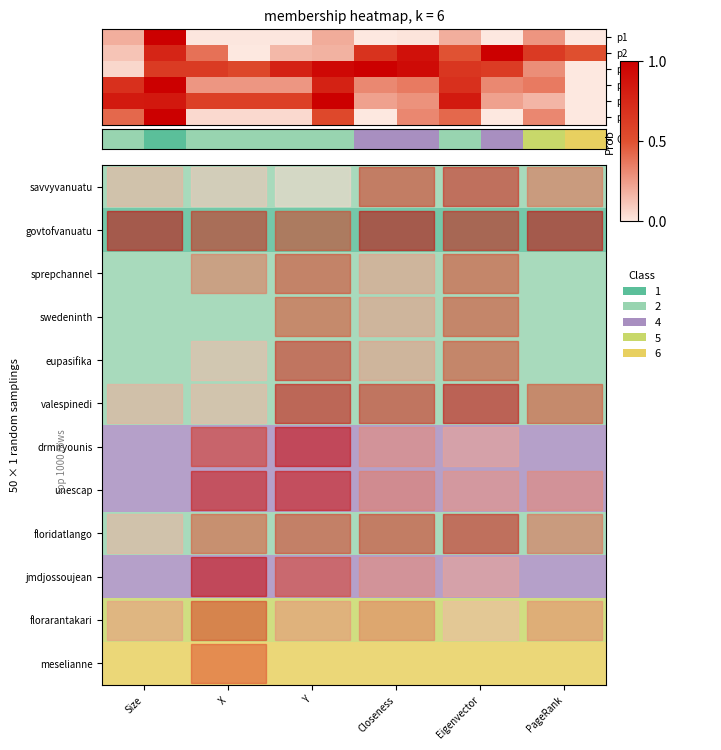

Rank the series at Closeness from highest to lowest value.

meselianne, florarantakari, drmiryounis, unescap, jmdjossoujean, savvyvanuatu, sprepchannel, swedeninth, eupasifika, valespinedi, floridatlango, govtofvanuatu